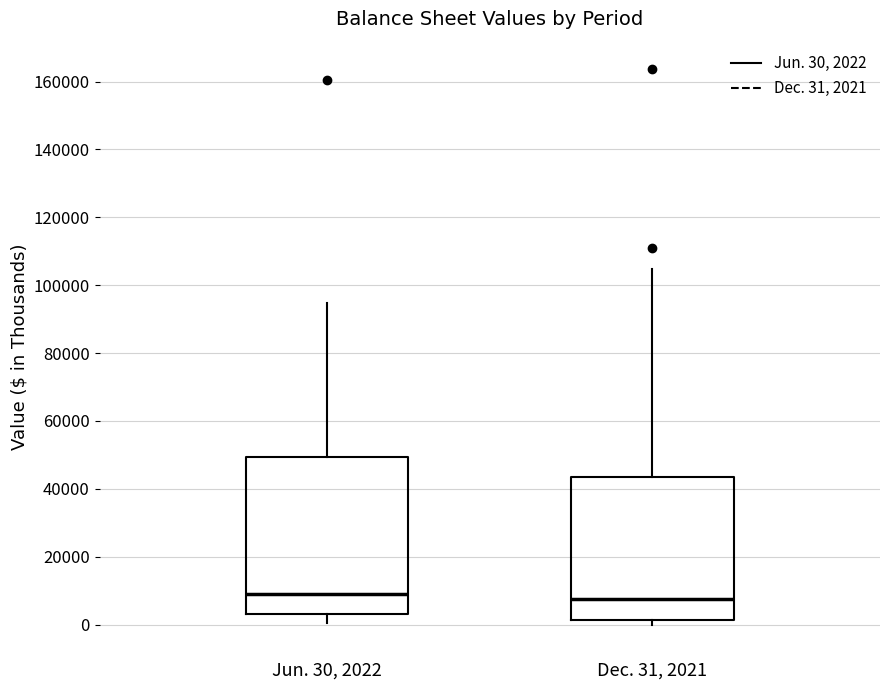

Where is the upper edge of the box for Dec. 31, 2021 on the y-axis? The values are not printed on the chart, so give them approximately, as read against the axis.

44000